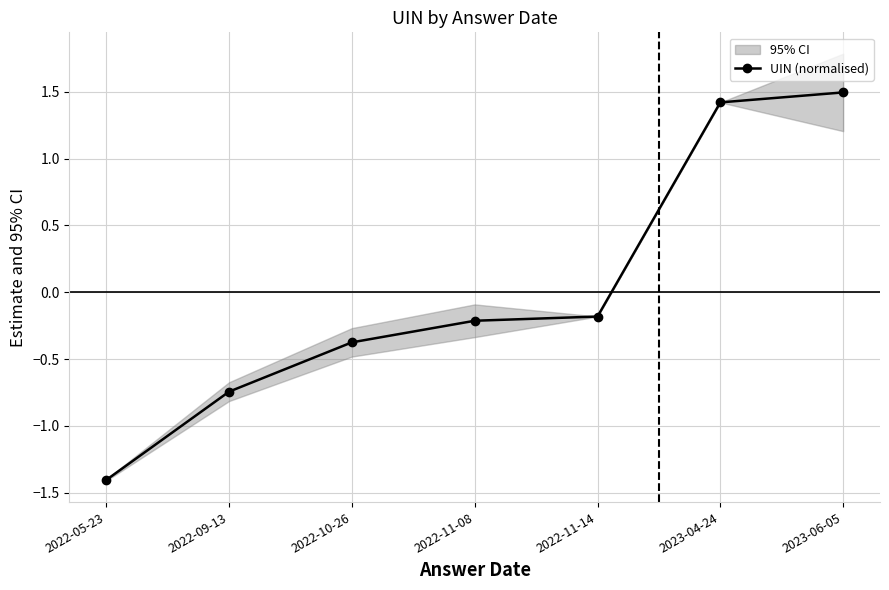

What is the label of the 6th point from the left?

2023-04-24